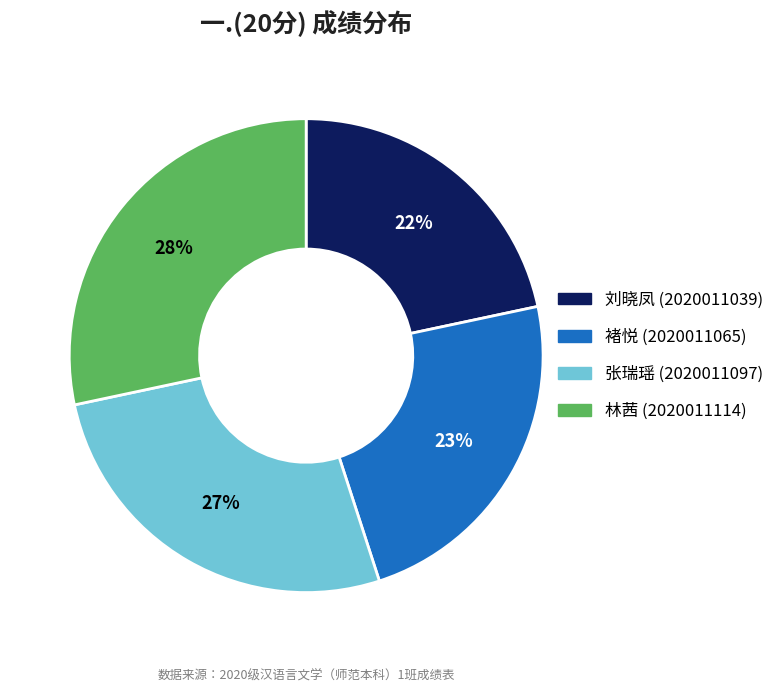

To the nearest percent, what is the average slice percentage?

25%